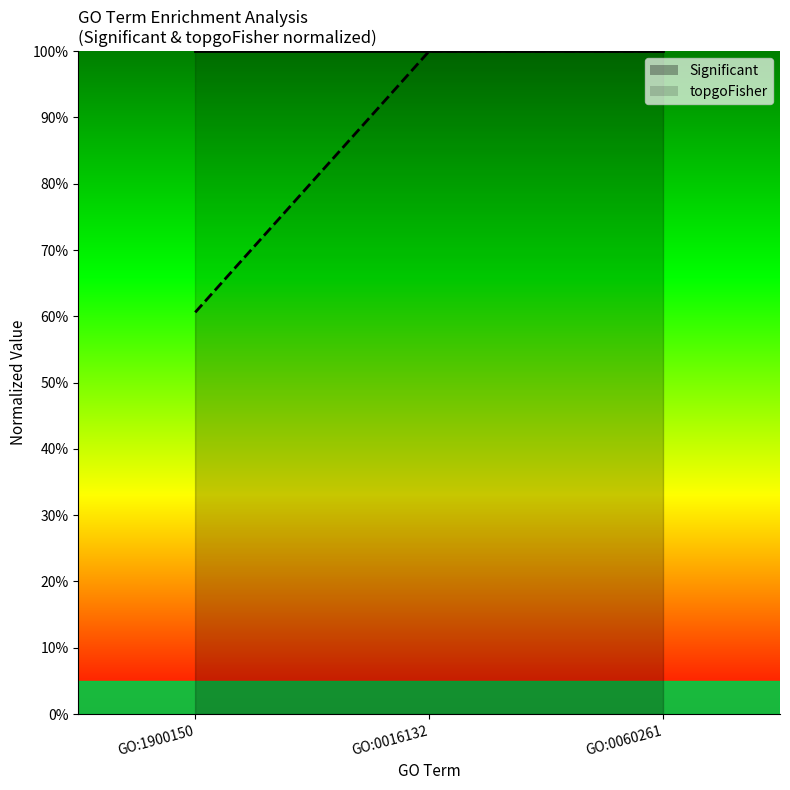

Reading left to right, extract all data points from this chart.

GO:1900150=0.6	GO:0016132=1.0	GO:0060261=1.0